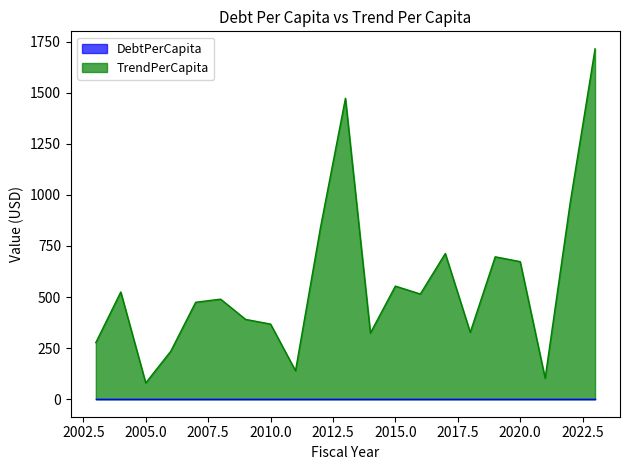

Reading left to right, extract all data points from this chart.

277.2	524.8	79.8	234.5	474.6	489.7	390.7	367.8	139.2	840.3	1473.0	324.0	553.7	514.9	713.2	327.3	697.1	673.5	102.7	959.2	1715.0